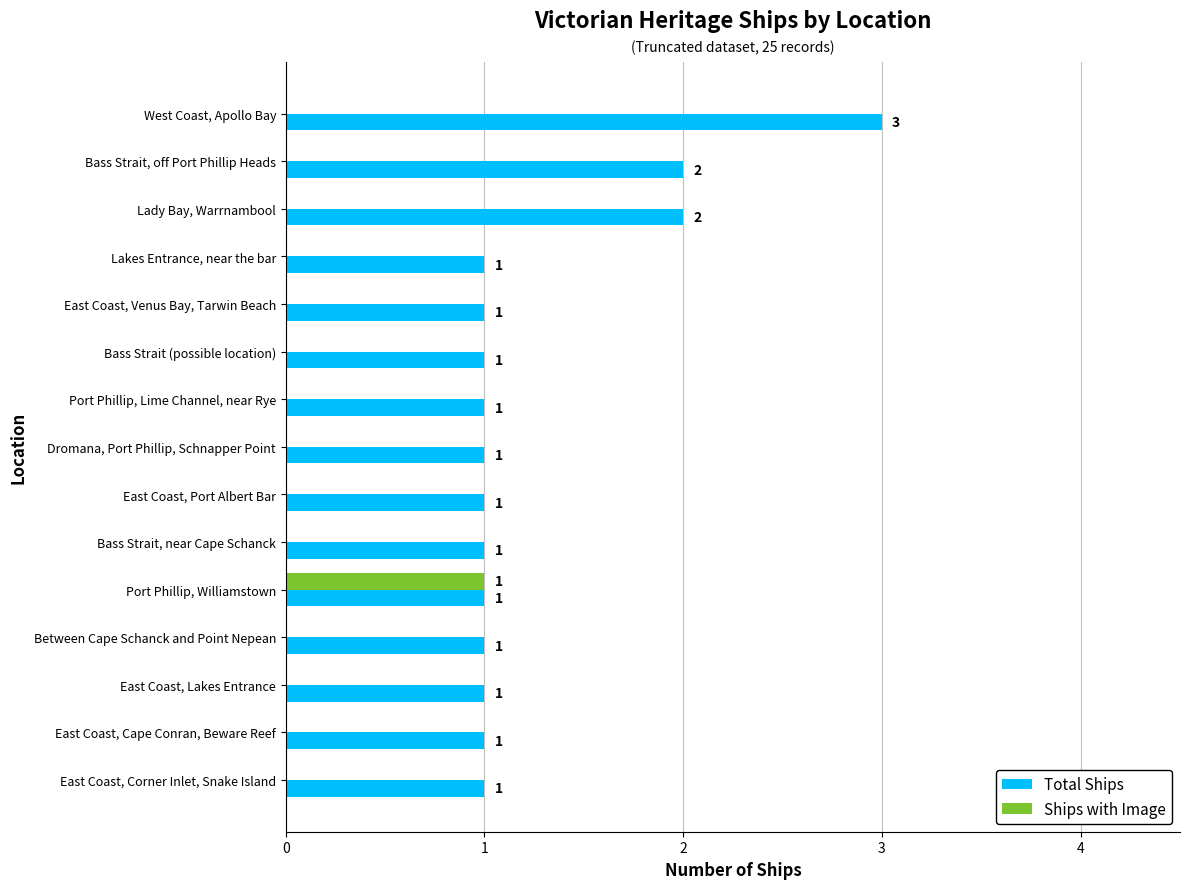

The value of Total Ships at Dromana, Port Phillip, Schnapper Point is 1. True or false?

True